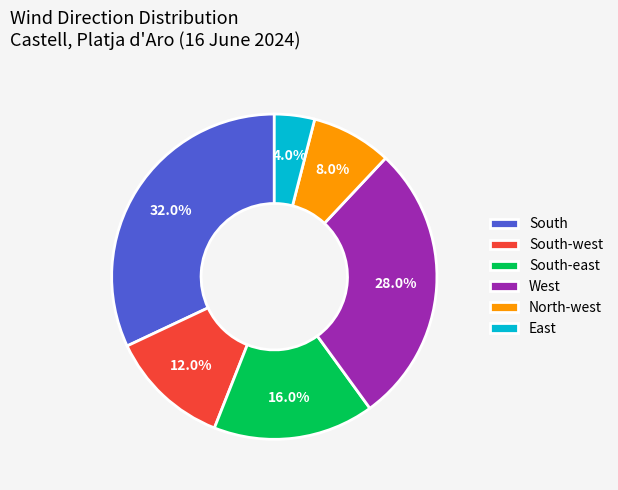

Is it true that South-east is 23% of the pie?

False